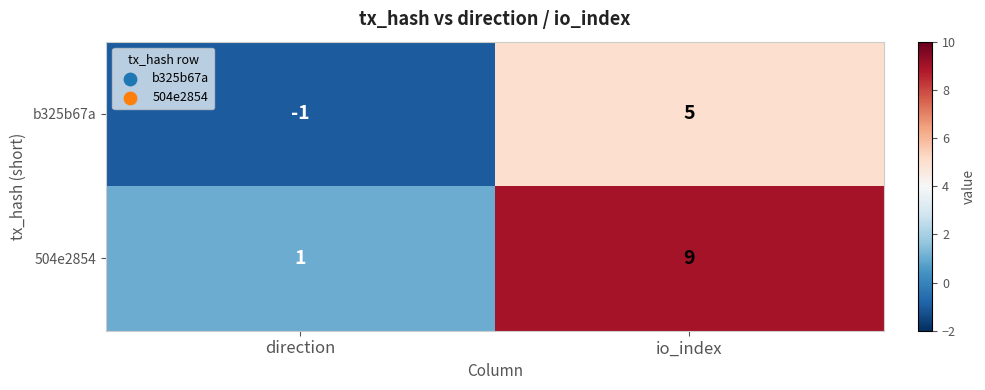

At which category is the sum across all series the highest?

io_index